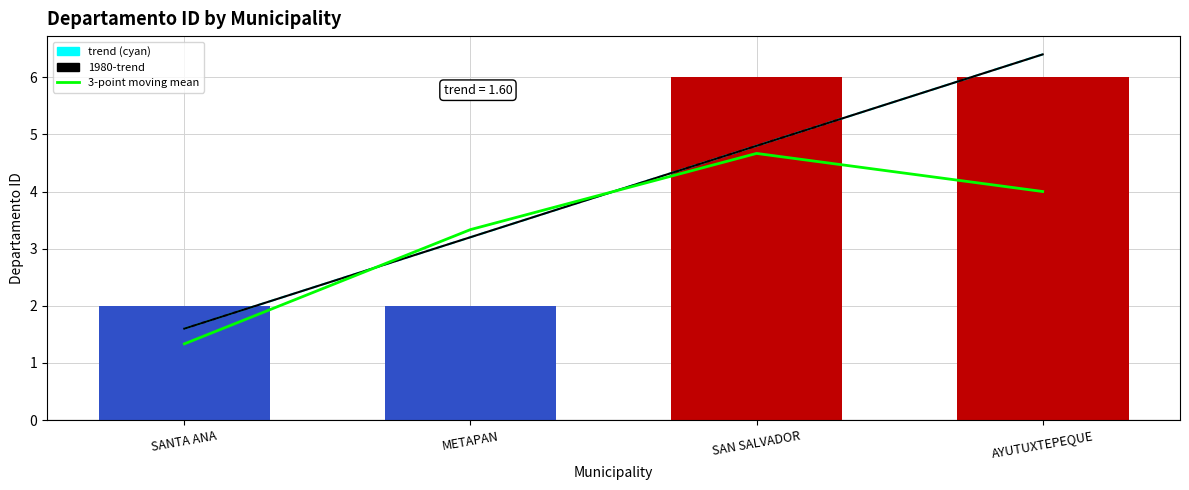

Between SAN SALVADOR and SANTA ANA, which is larger?

SAN SALVADOR